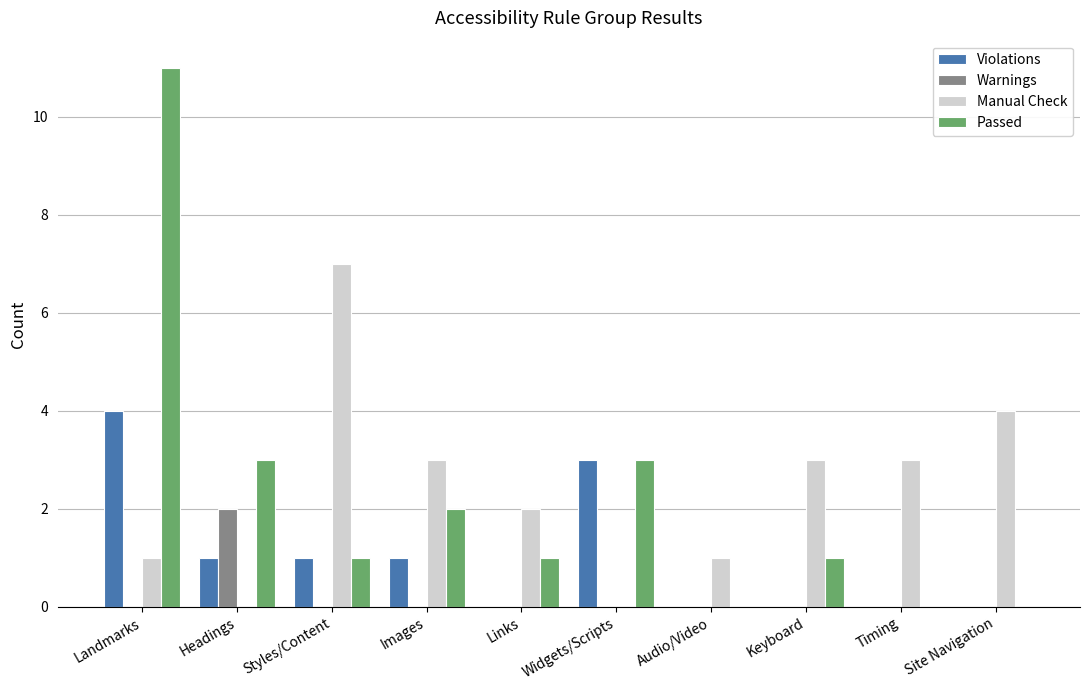

Is the value of Warnings at Site Navigation greater than the value of Passed at Keyboard?

No